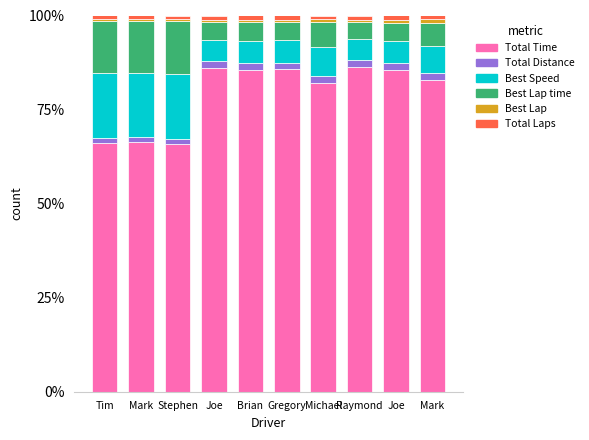

How many bars are there in total?

10